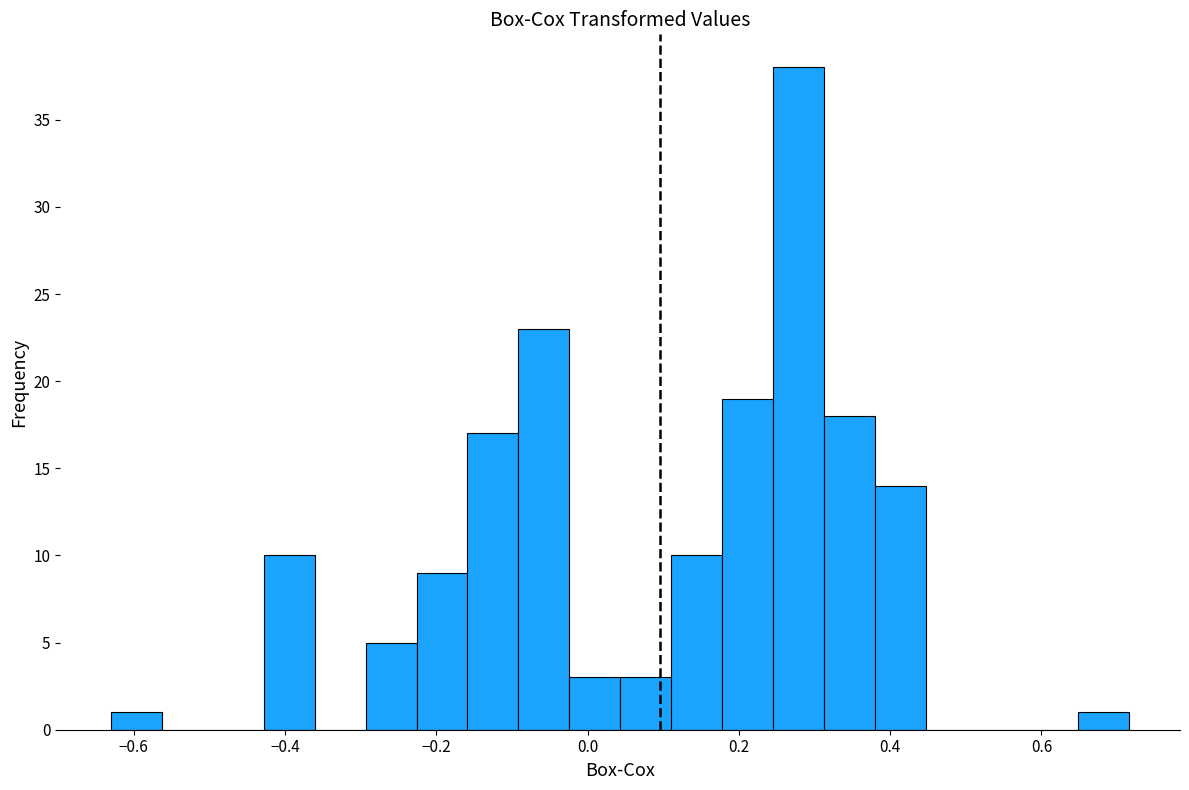

Read against the x-axis, roughly where is the centre of the tallest bar?

0.28